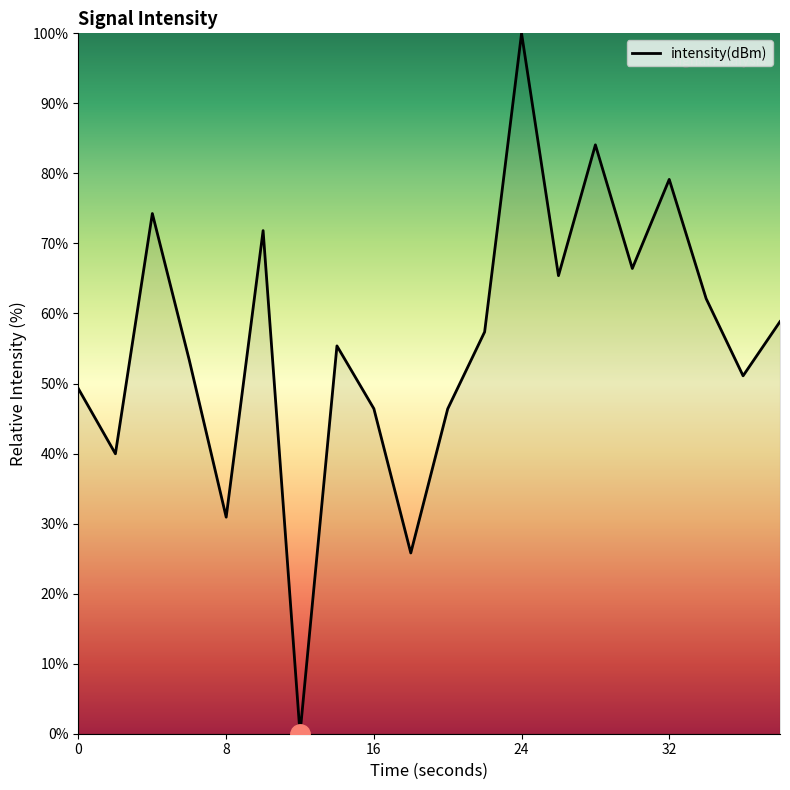

What is the maximum value shown in the chart?

100.0